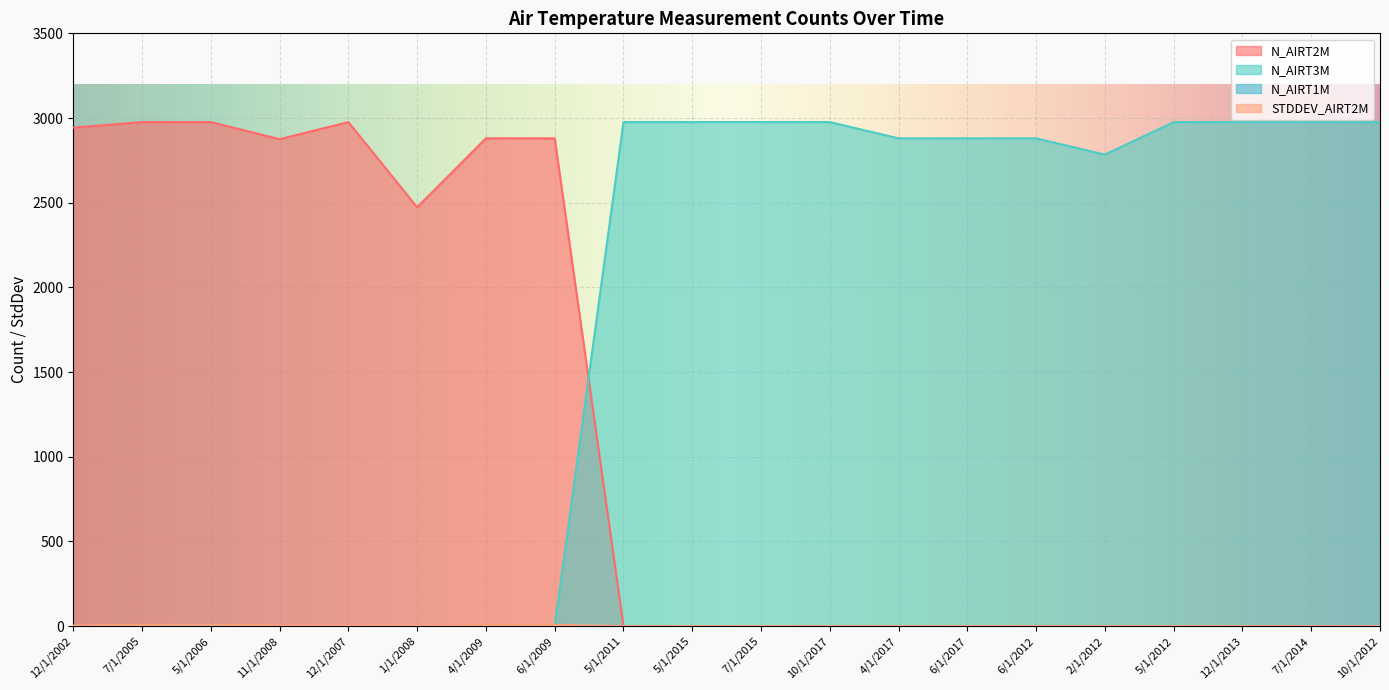

What is the label of the 12th point from the left?

10/1/2017